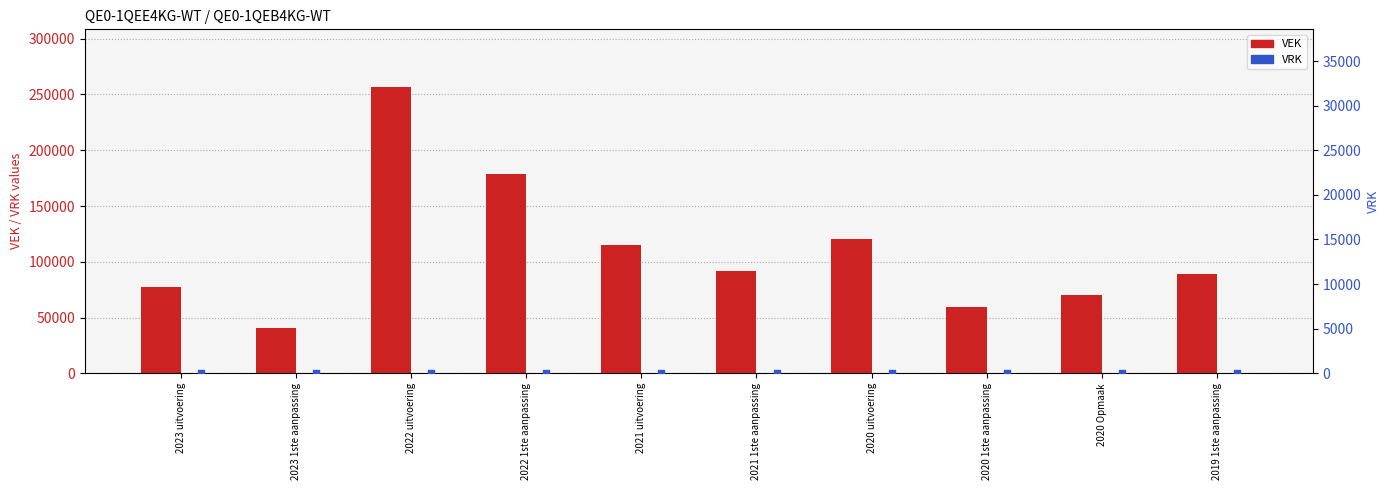

The value of VEK at 2022 uitvoering is 398760. True or false?

False